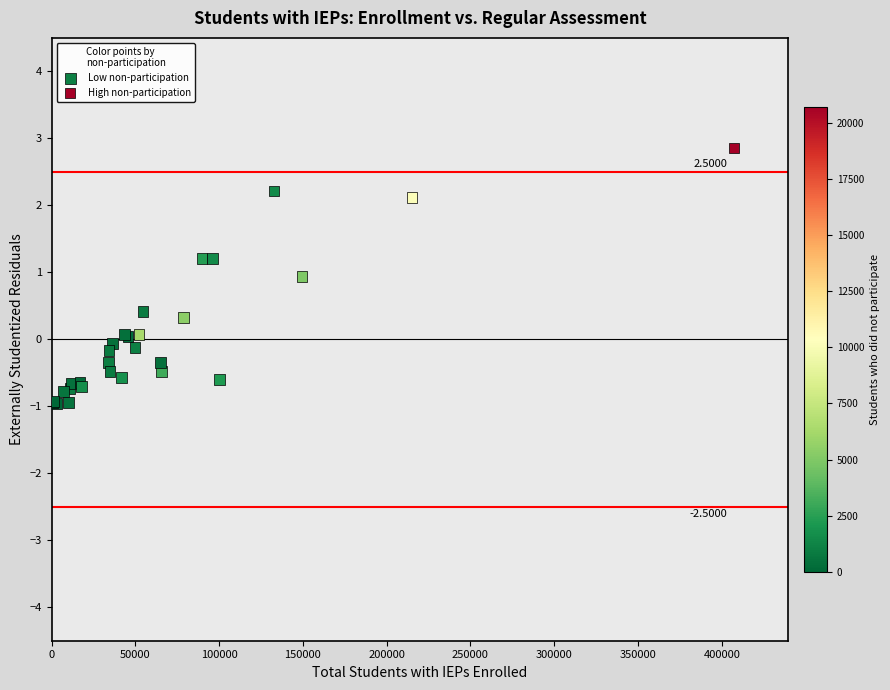

What are all the series names shown in the legend?

Low non-participation, High non-participation